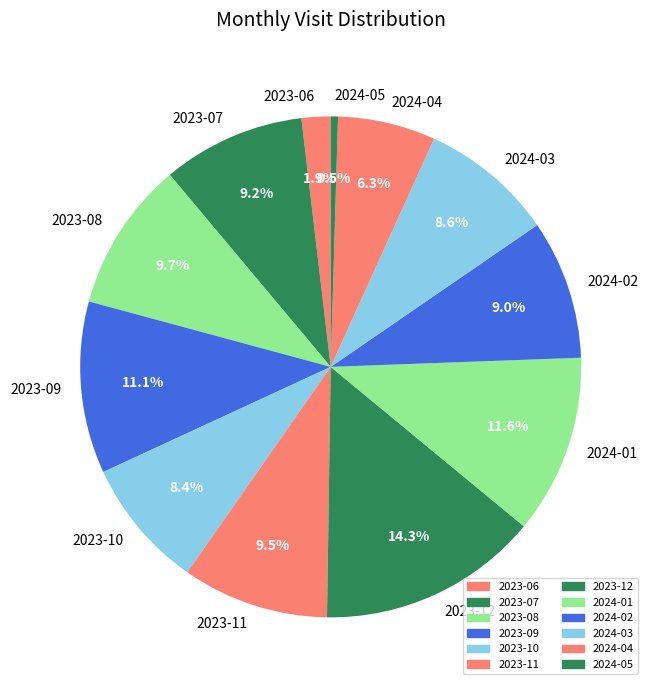

How many slices are in this pie chart?

12